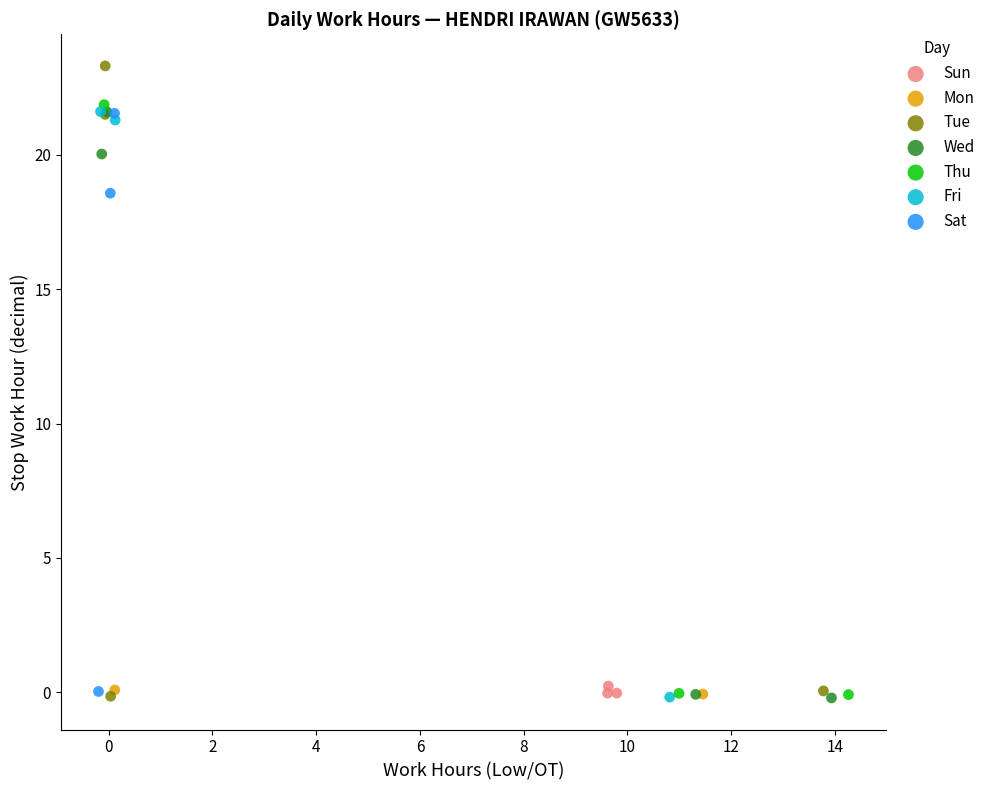

What are all the series names shown in the legend?

Sun, Mon, Tue, Wed, Thu, Fri, Sat